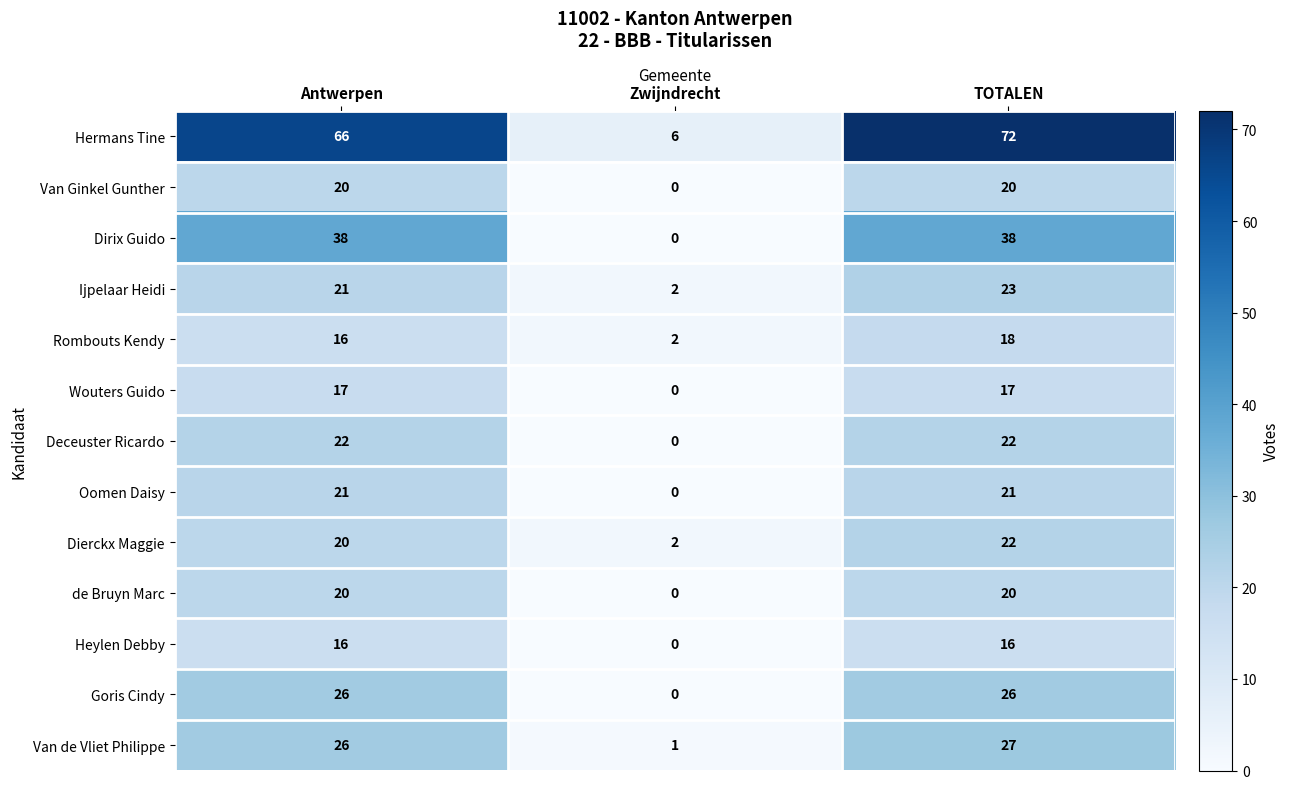

What is the approximate value of Rombouts Kendy at TOTALEN?

18